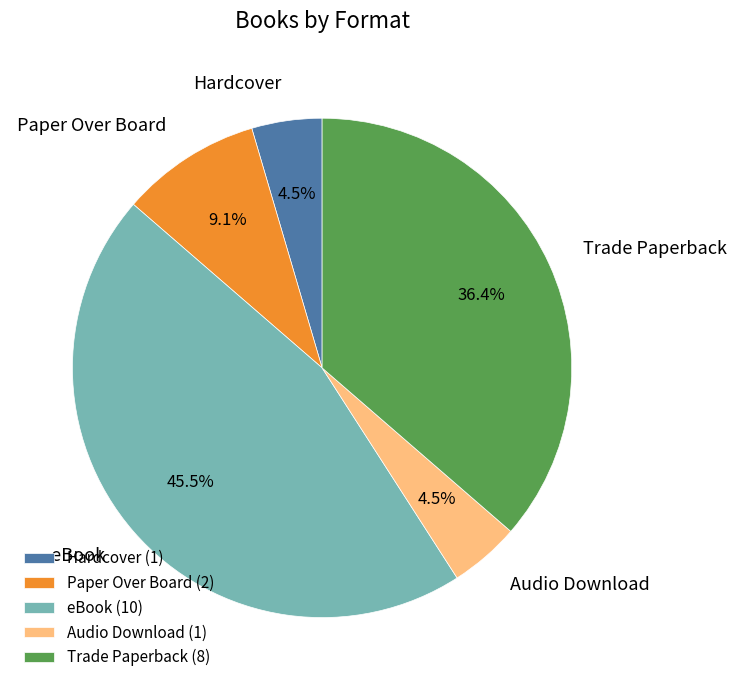

What portion of the pie excludes eBook?

54.5%